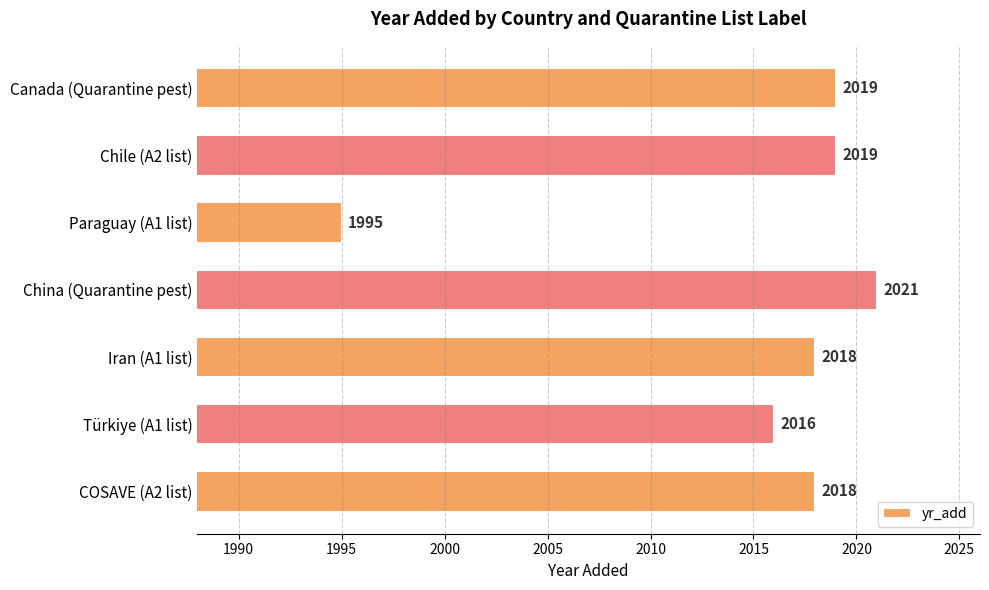

At which label is the value closest to 2008?

Türkiye (A1 list)